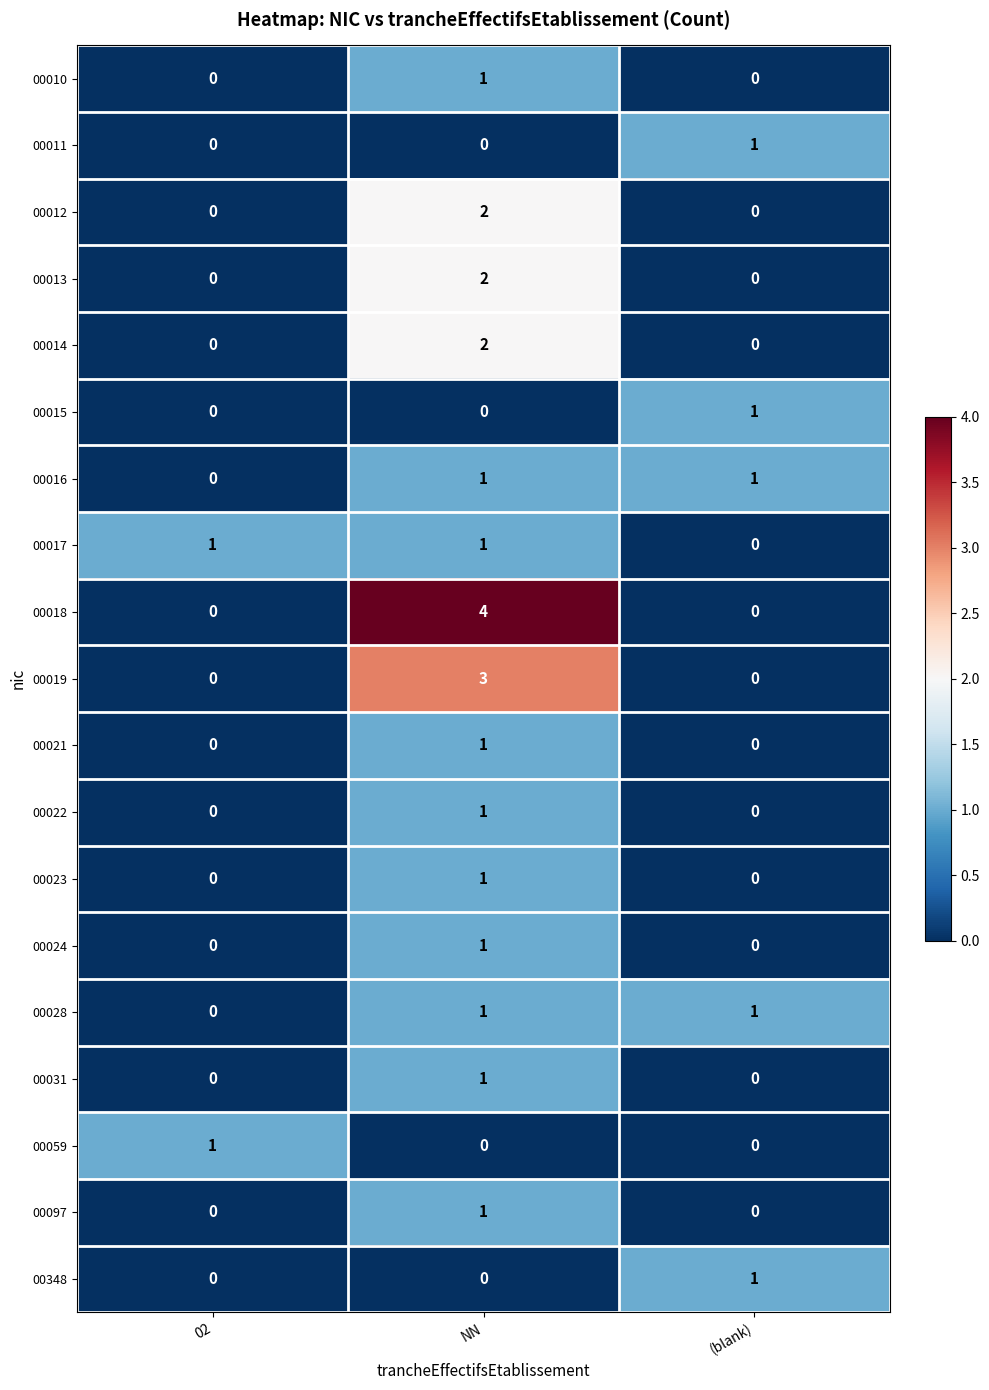

Which series has the largest total across all categories?

00018